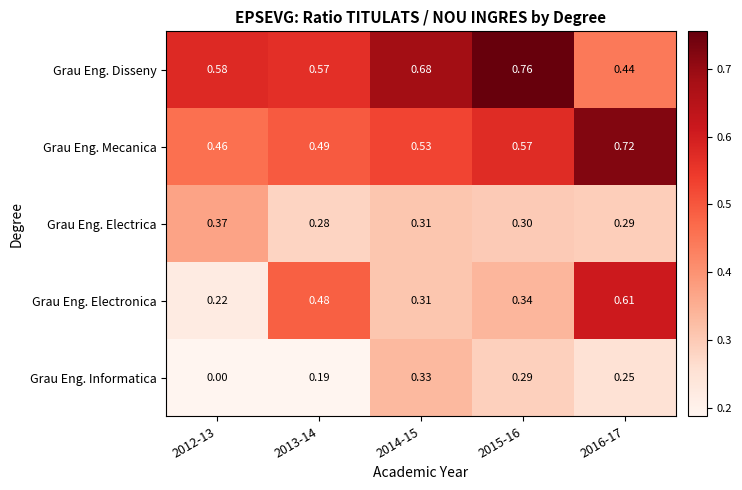

List the series in order of their peak value, highest first.

Grau Eng. Disseny, Grau Eng. Mecanica, Grau Eng. Electronica, Grau Eng. Electrica, Grau Eng. Informatica